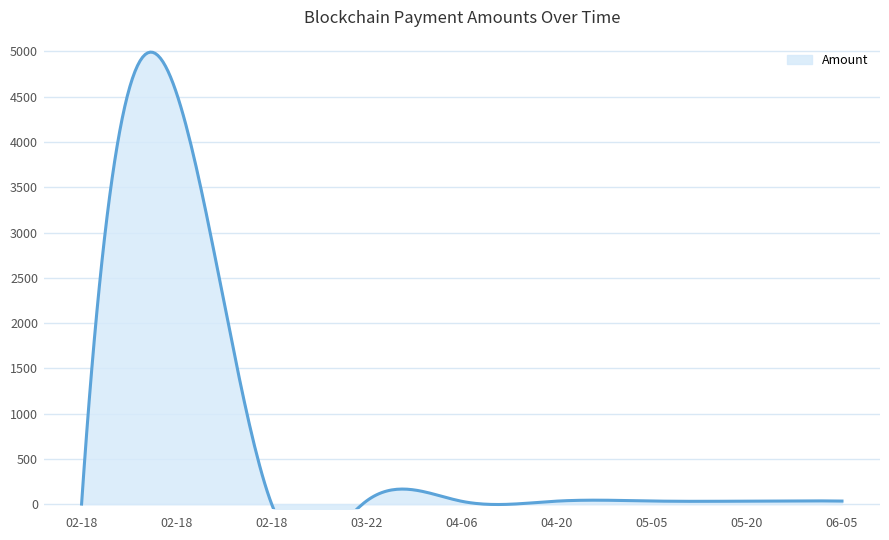

Where is the first local maximum?

2024-02-18 20:30